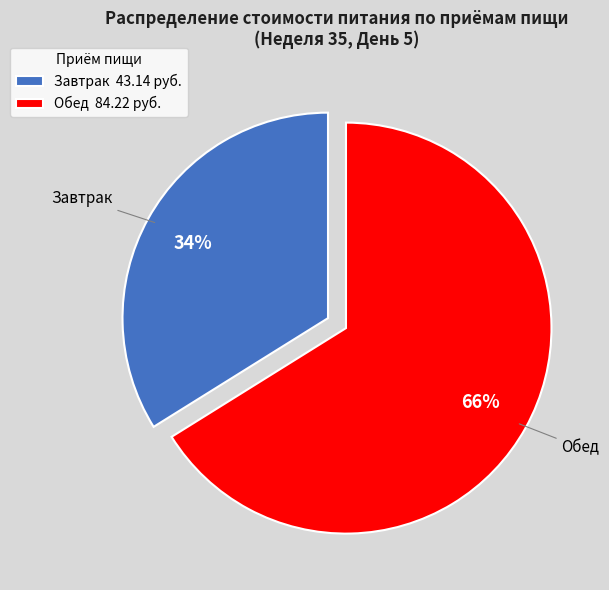

Combined, do Завтрак and Обед account for over 50%?

Yes